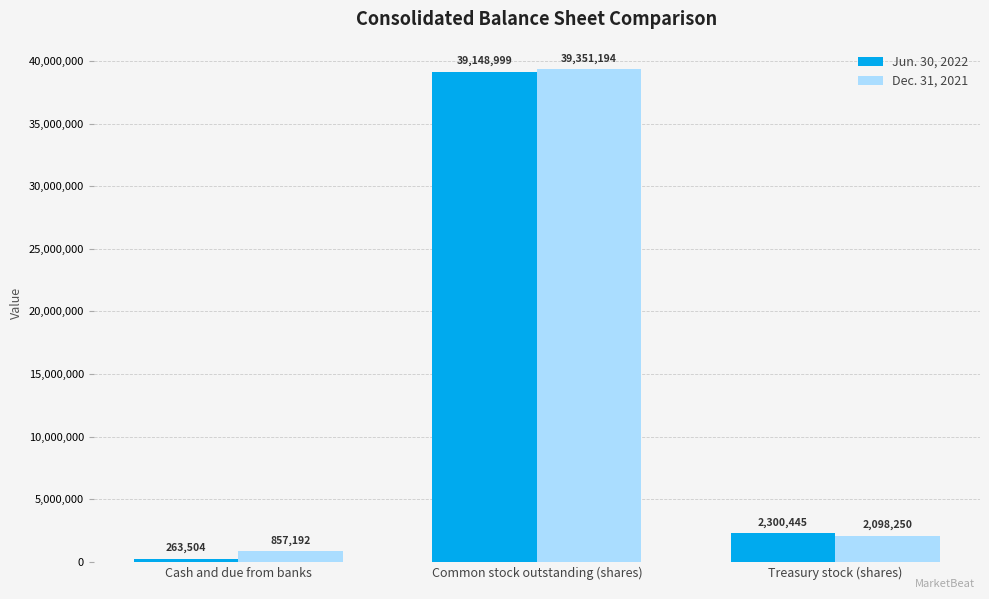

Which series changed the most between Common stock outstanding (shares) and Treasury stock (shares)?

Dec. 31, 2021